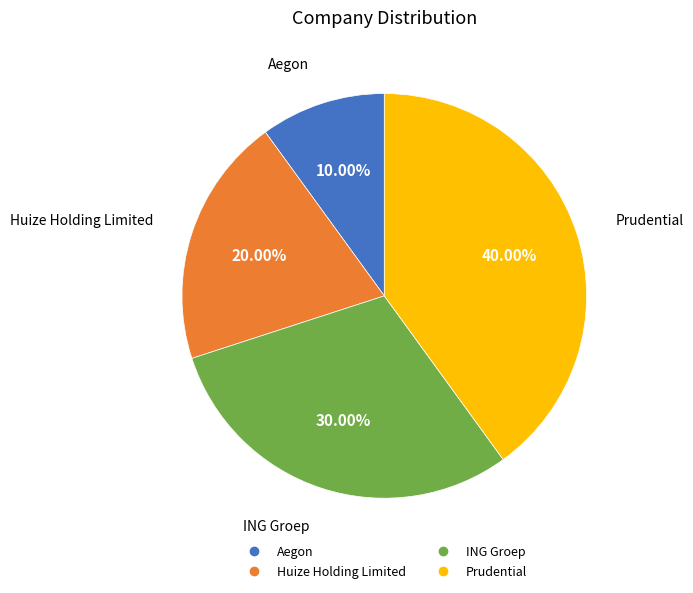

To the nearest percent, what is the difference between the largest and smallest slice percentages?

30%